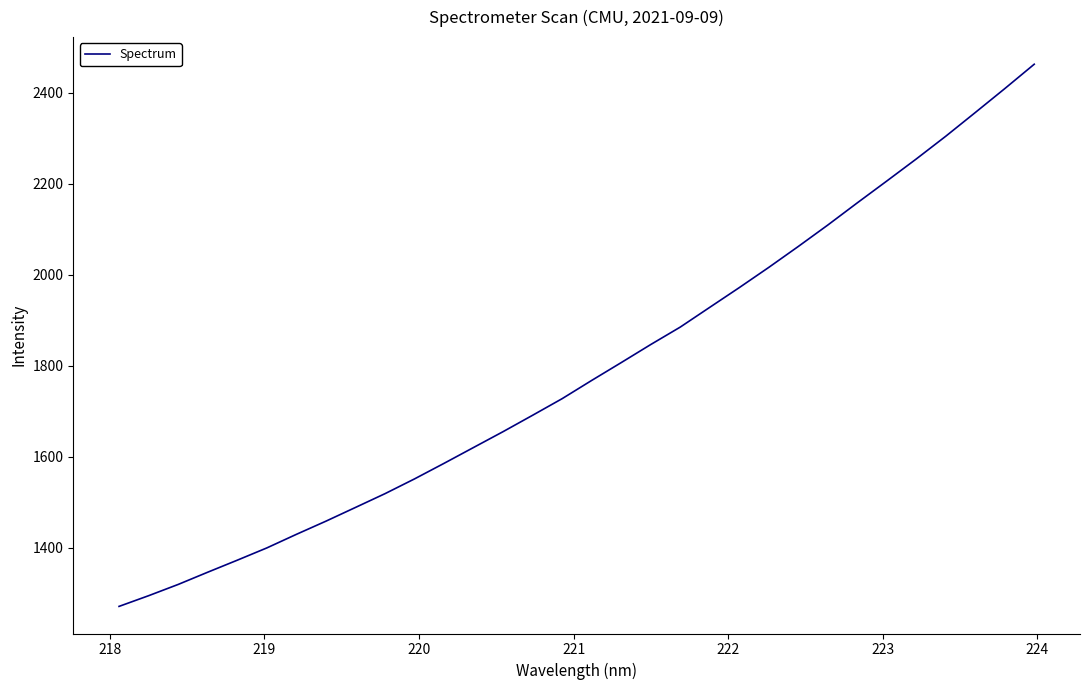

How many lines are shown in the chart?

1